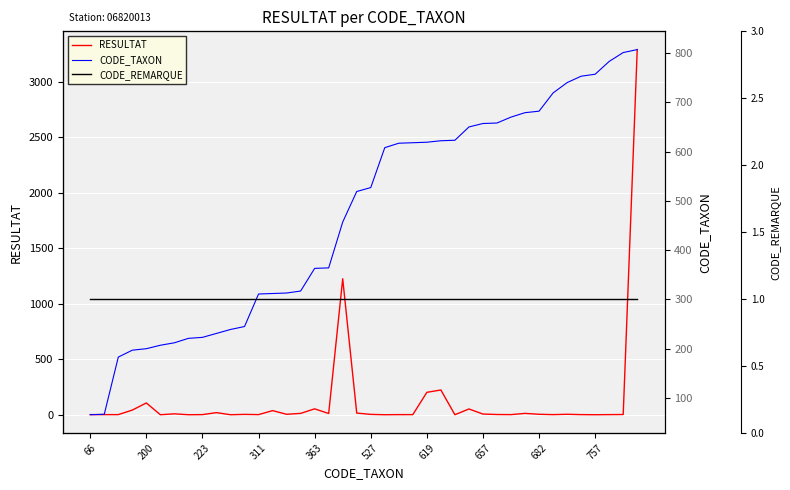

Is the value of CODE_REMARQUE at 29 greater than the value of CODE_TAXON at 36?

No